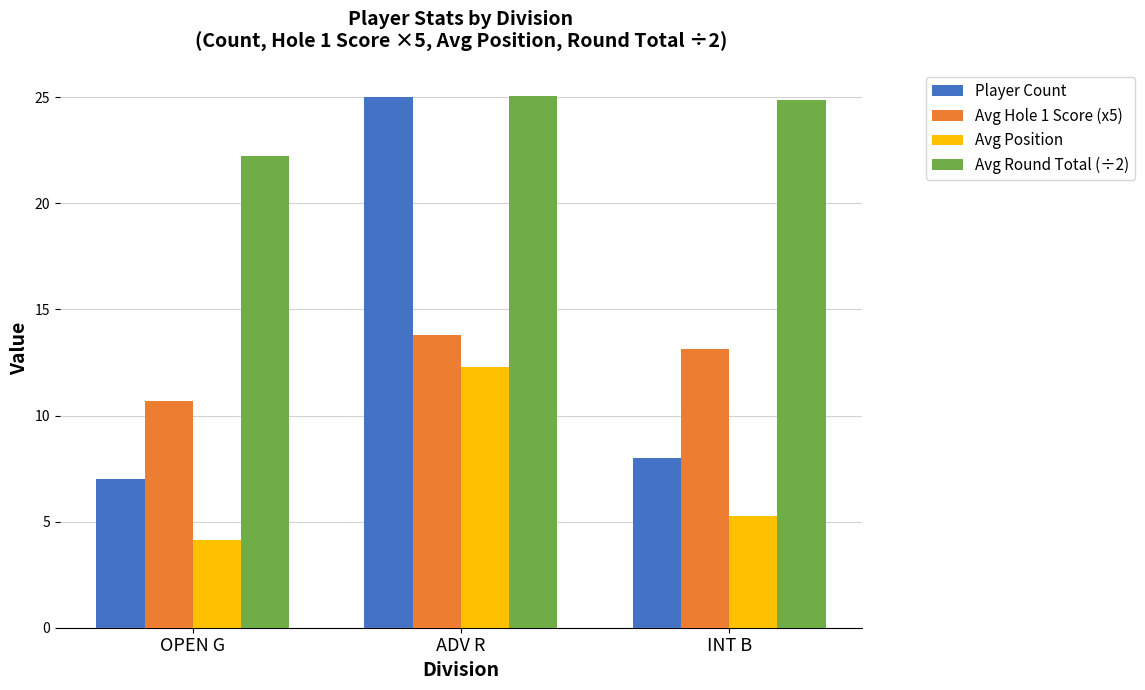

Which series has the widest spread of values?

Player Count